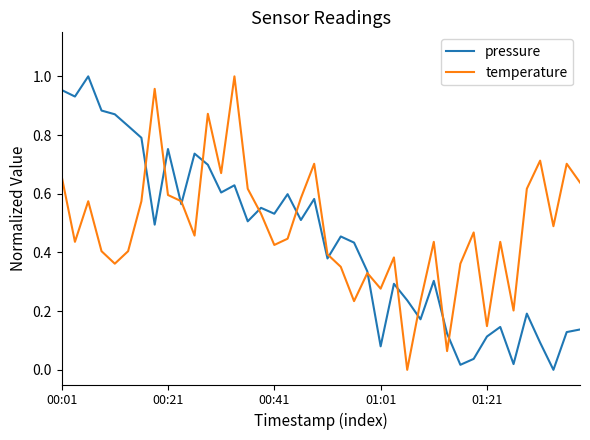

How many lines are shown in the chart?

2